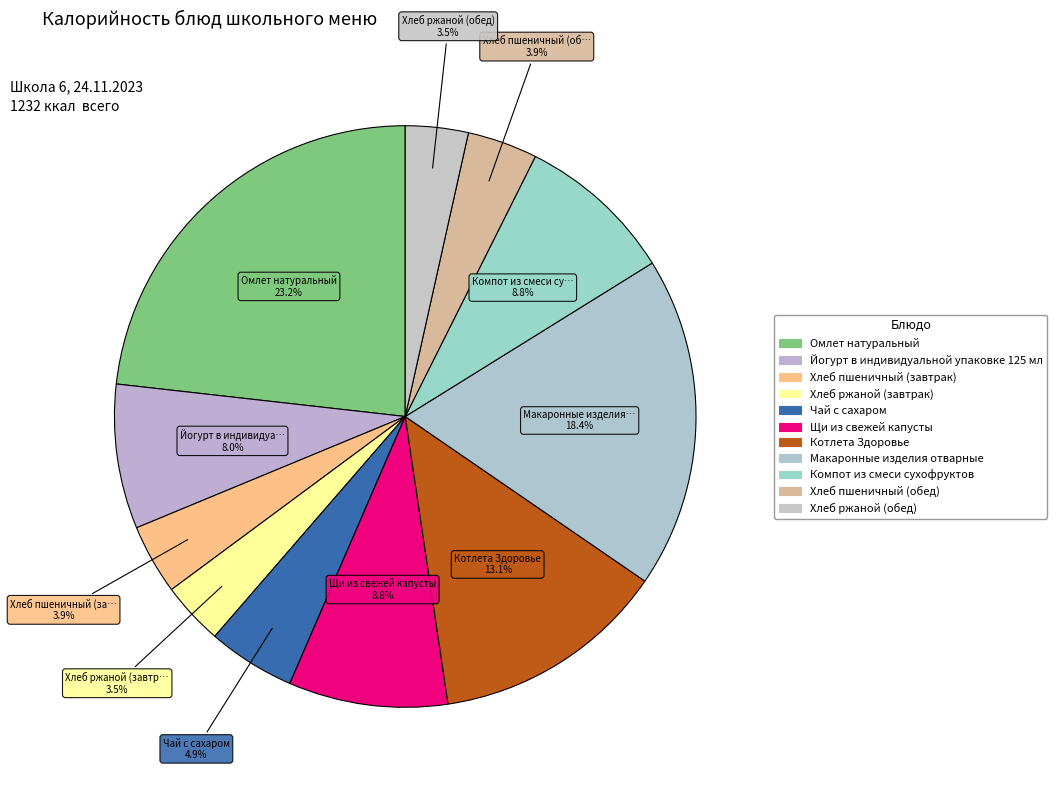

What is the change in value from Йогурт в индивидуальной упаковке 125 мл to Хлеб пшеничный (обед)?

-51